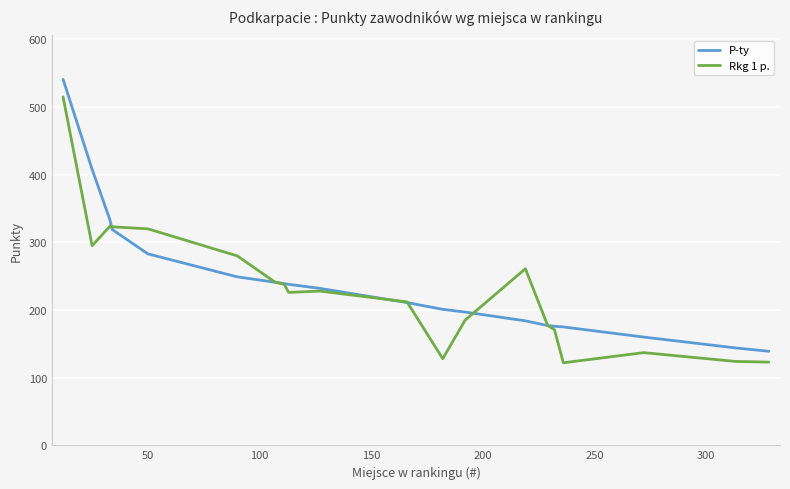

What is the lowest value of the Rkg 1 p. series?

122